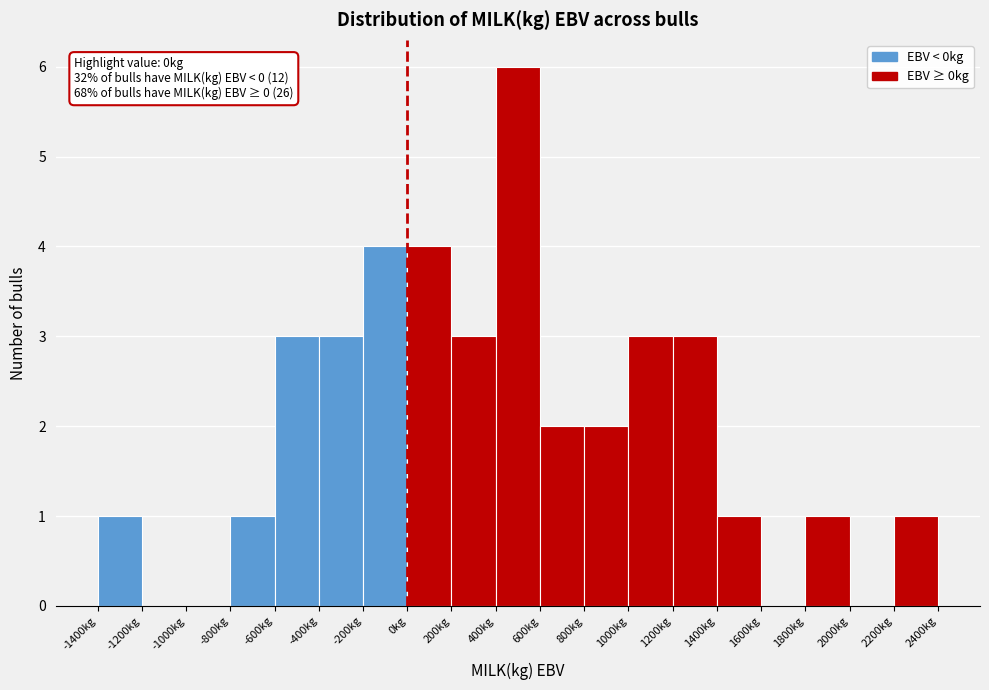

Which range on the x-axis has the tallest bar?

400 to 600